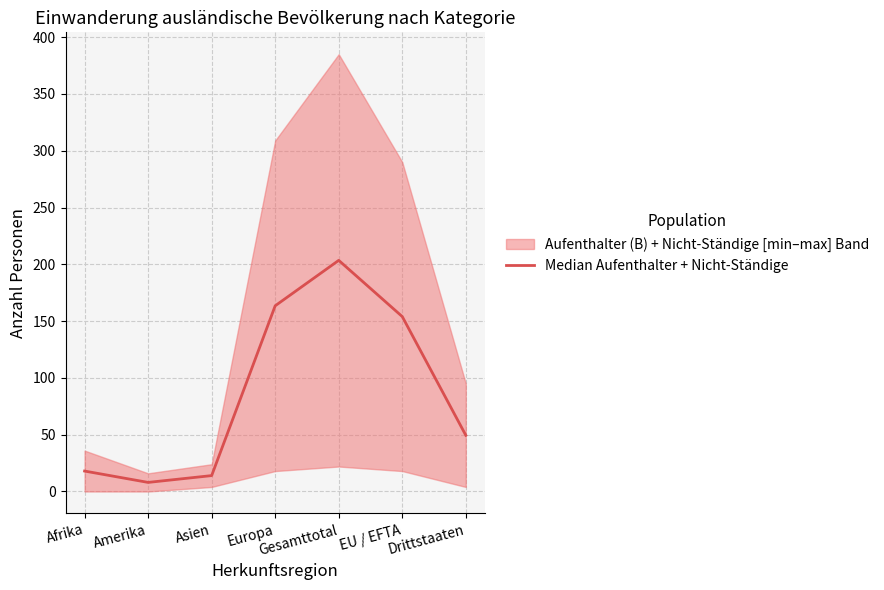

What is the ratio of the value at EU / EFTA to the value at Europa?

0.9